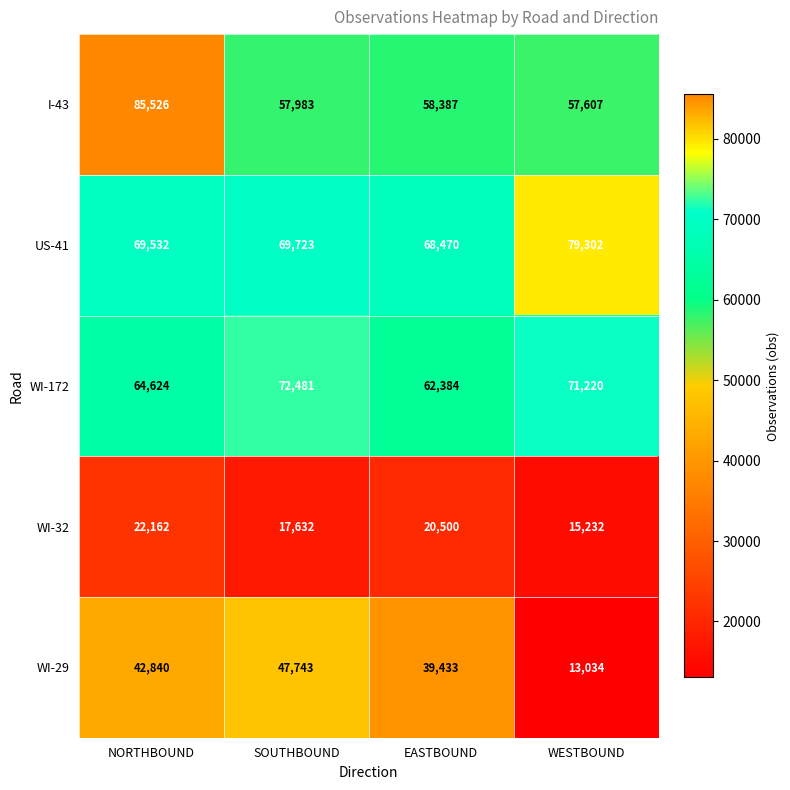

At which label does WI-32 first exceed 20500?

NORTHBOUND